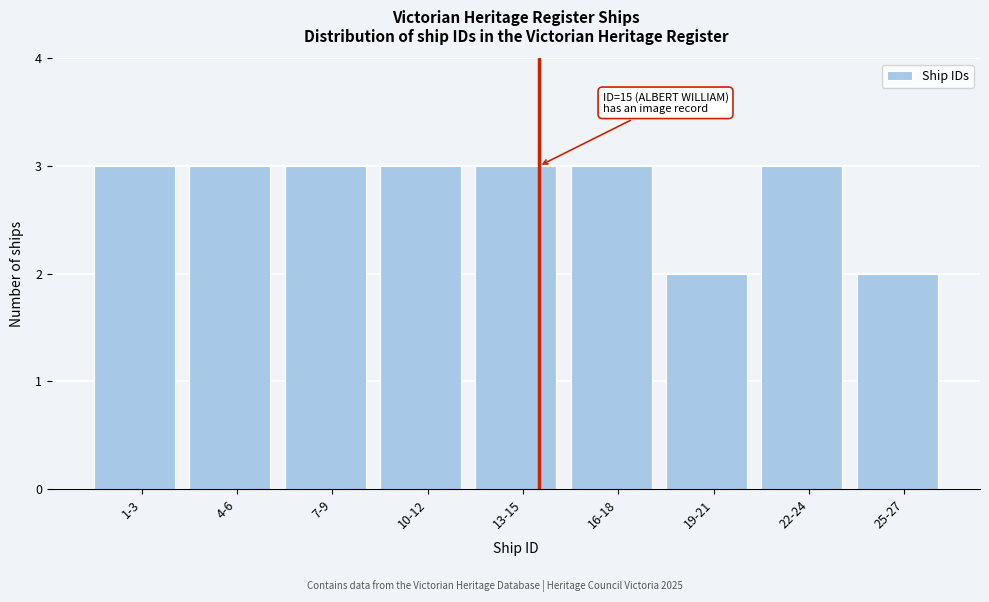

Reading left to right, list all the values displayed in this chart.

3	3	3	3	3	3	2	3	2